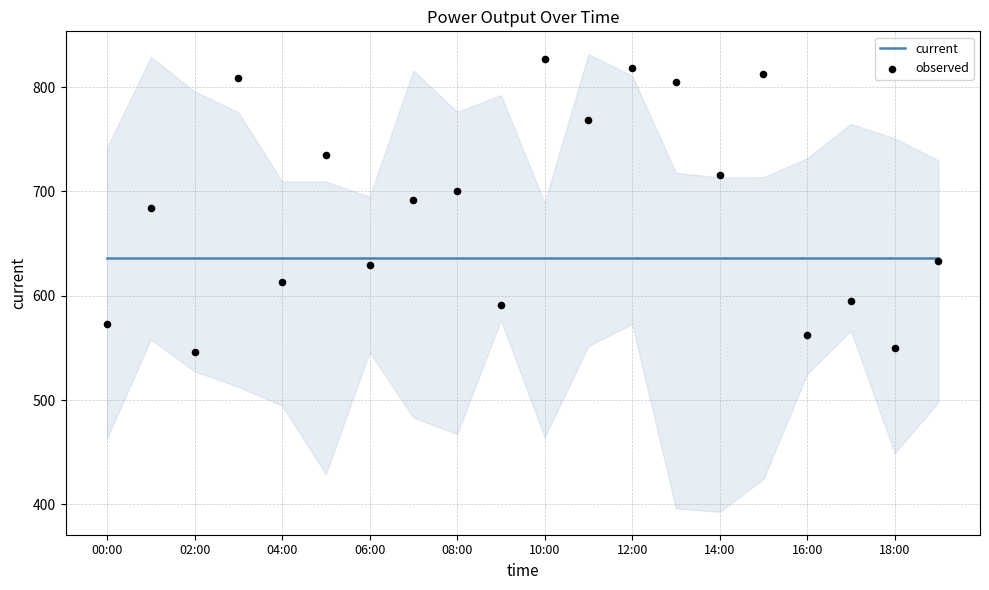

At how many categories does at least one series exceed 725?

7